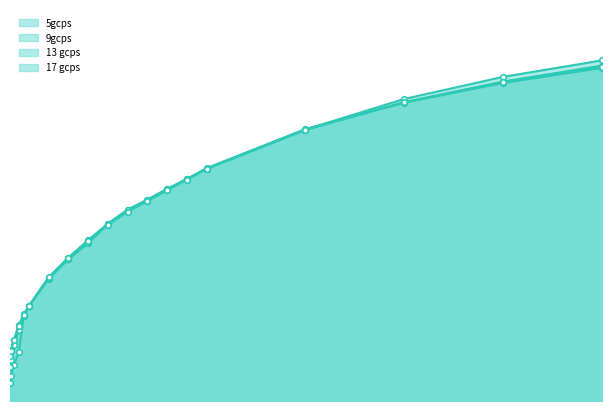

True or false: 5gcps has a value of 2.8 at 100.

False